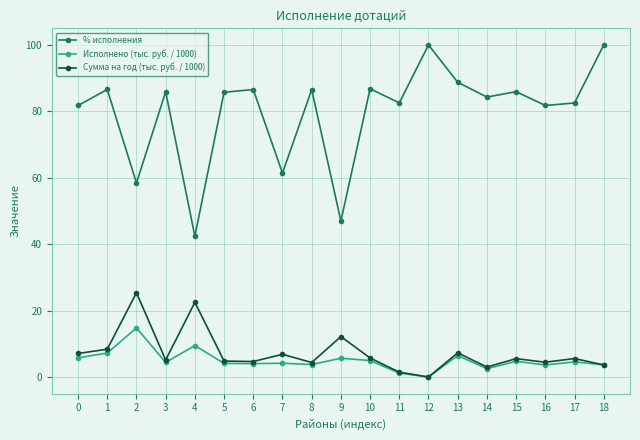

At which label does Сумма на год (тыс. руб. / 1000) reach its minimum?

12